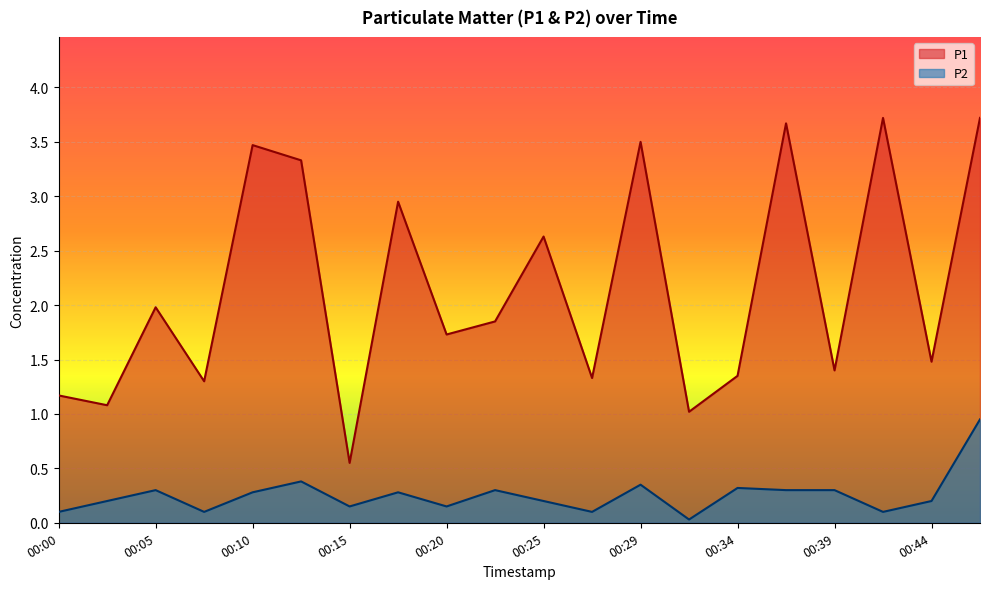

What value does the P2 series have at 00:27?

0.1